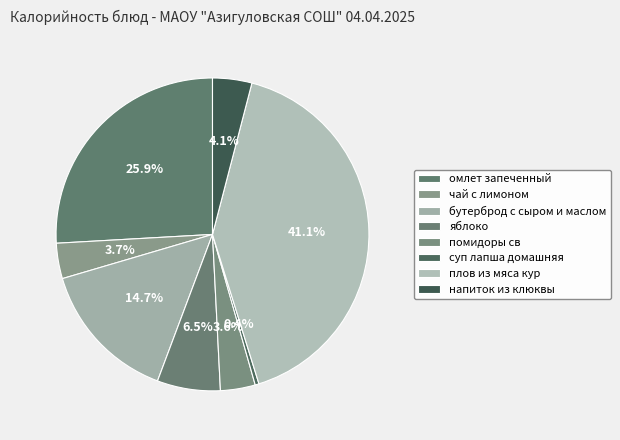

Count the number of slices in the pie.

8